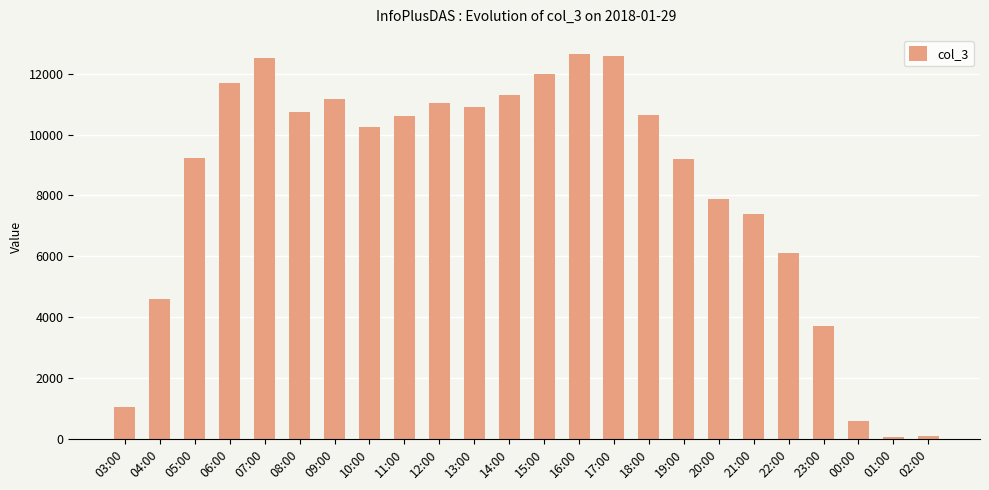

What is the greatest value displayed?

12645